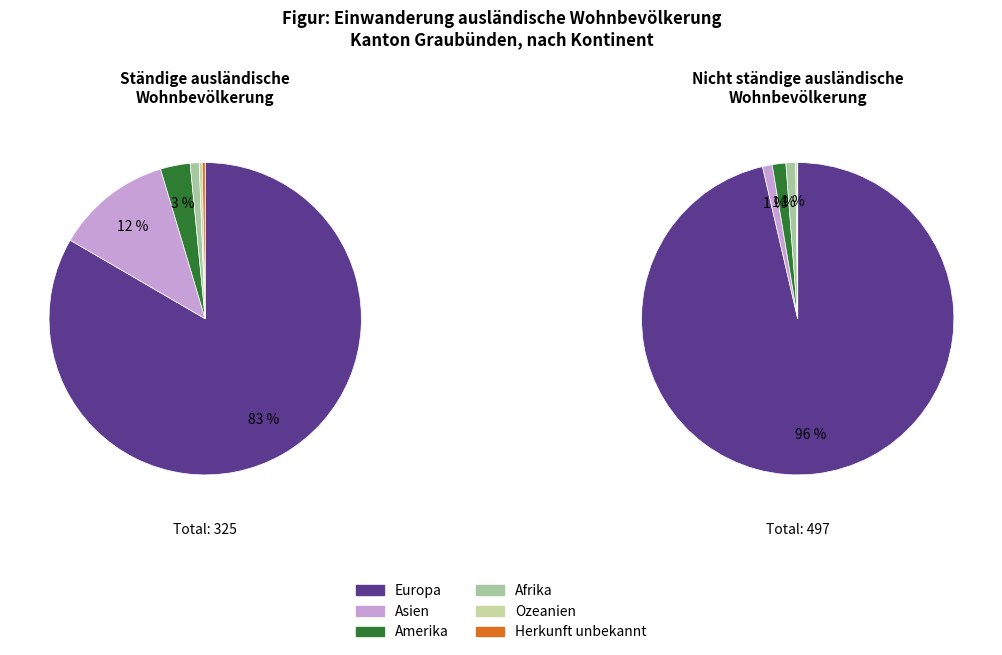

What is the change in value from Europa to Amerika?

-261